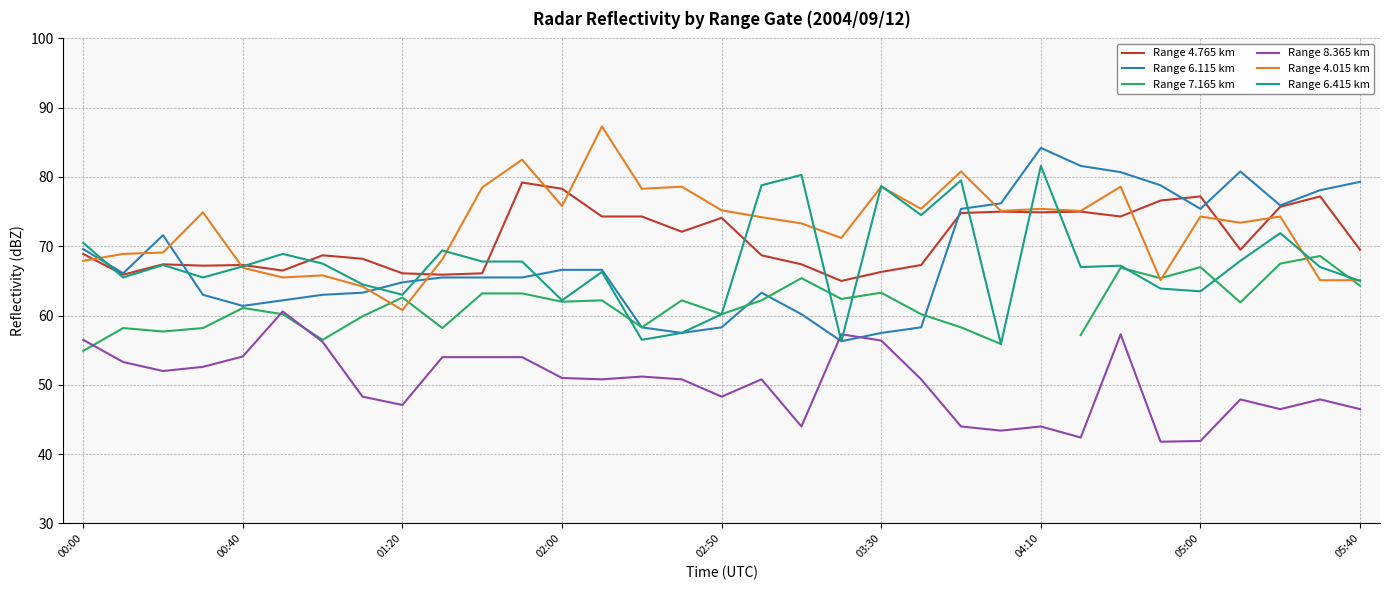

At which label does Range 4.765 km first exceed 69?

11